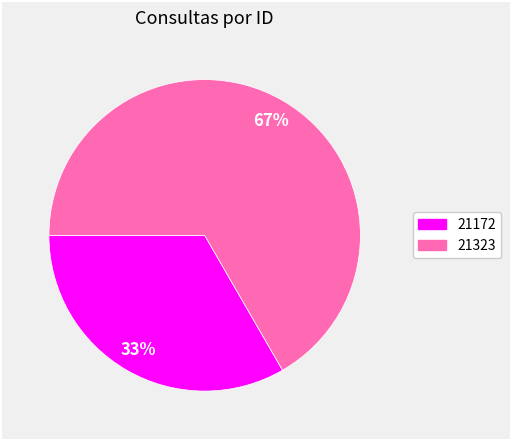

What percentage is the 21172 slice, to the nearest percent?

33%